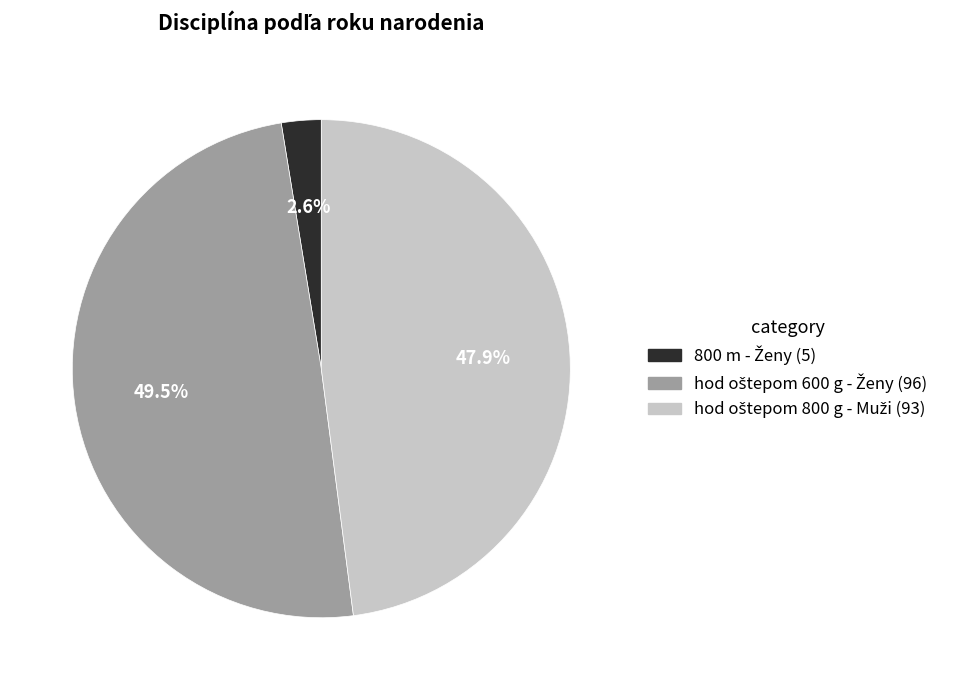

Is there any slice that represents more than half of the pie?

No